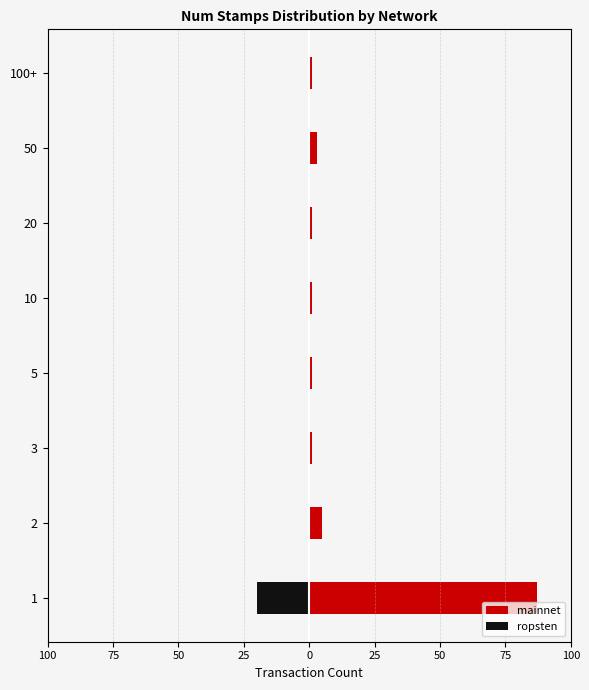

The value of ropsten at 10 is 0. True or false?

True